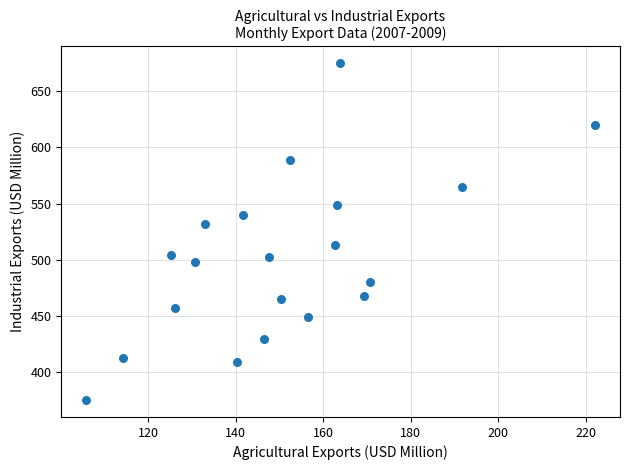

What Y value in the scatter plot is closest to 524?

532.0